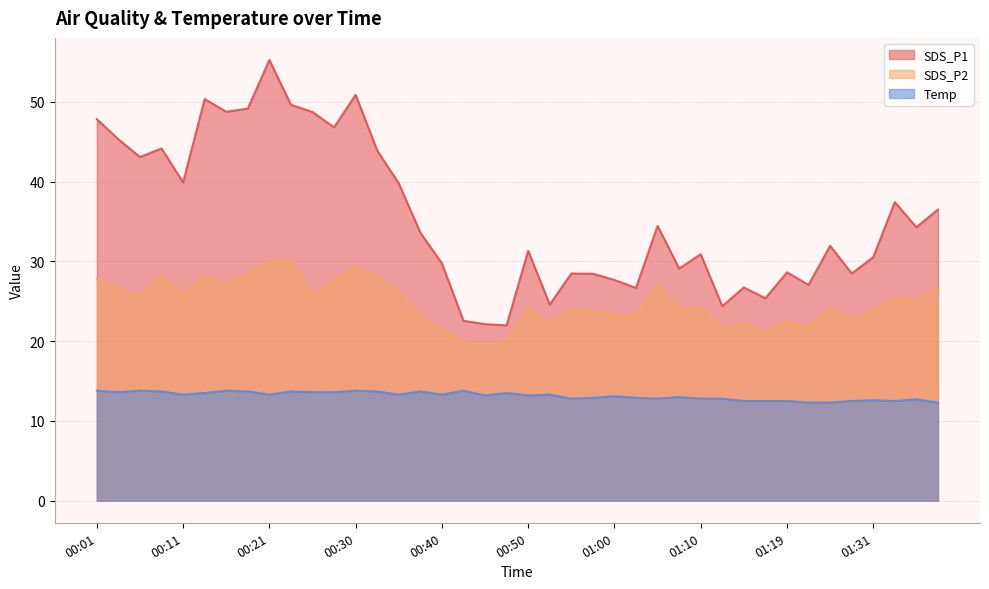

The Temp series shows 23.5 at 00:48. True or false?

False